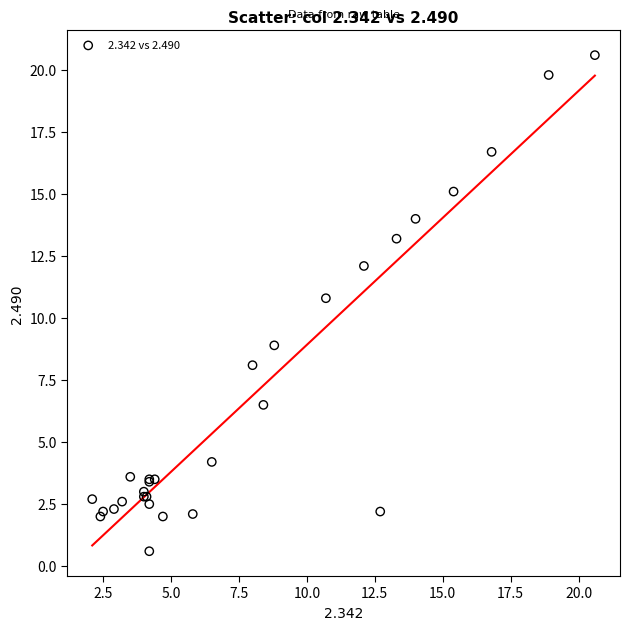

What Y value in the scatter plot is closest to 10?

10.8